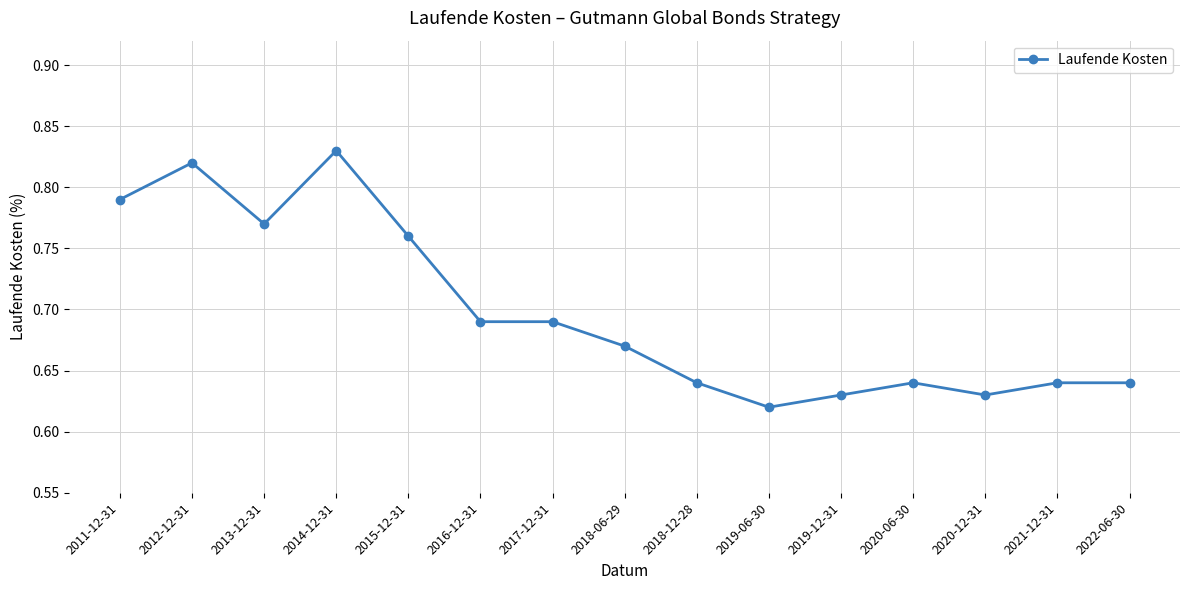

Does the chart have visible grid lines?

Yes